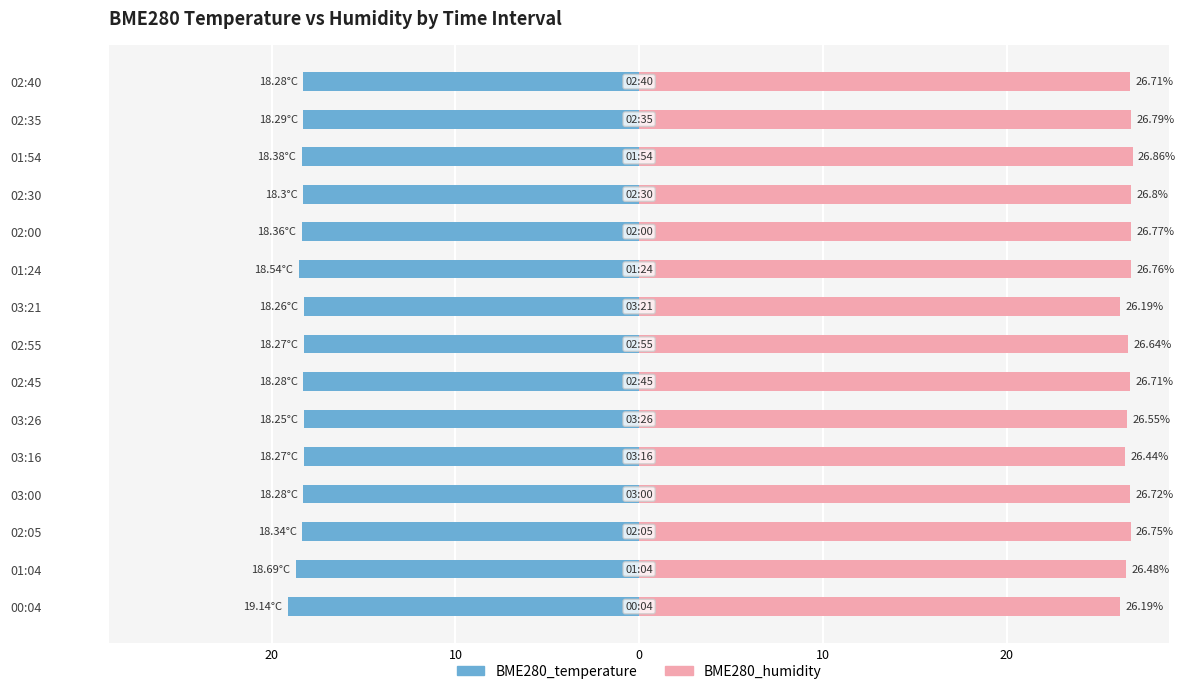

What is the maximum value for BME280_humidity?

26.9